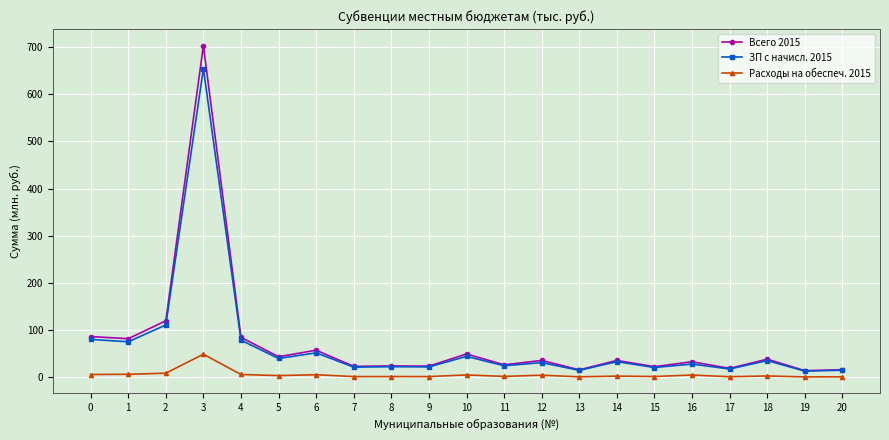

Which series changed the most between 10 and 12?

Всего 2015